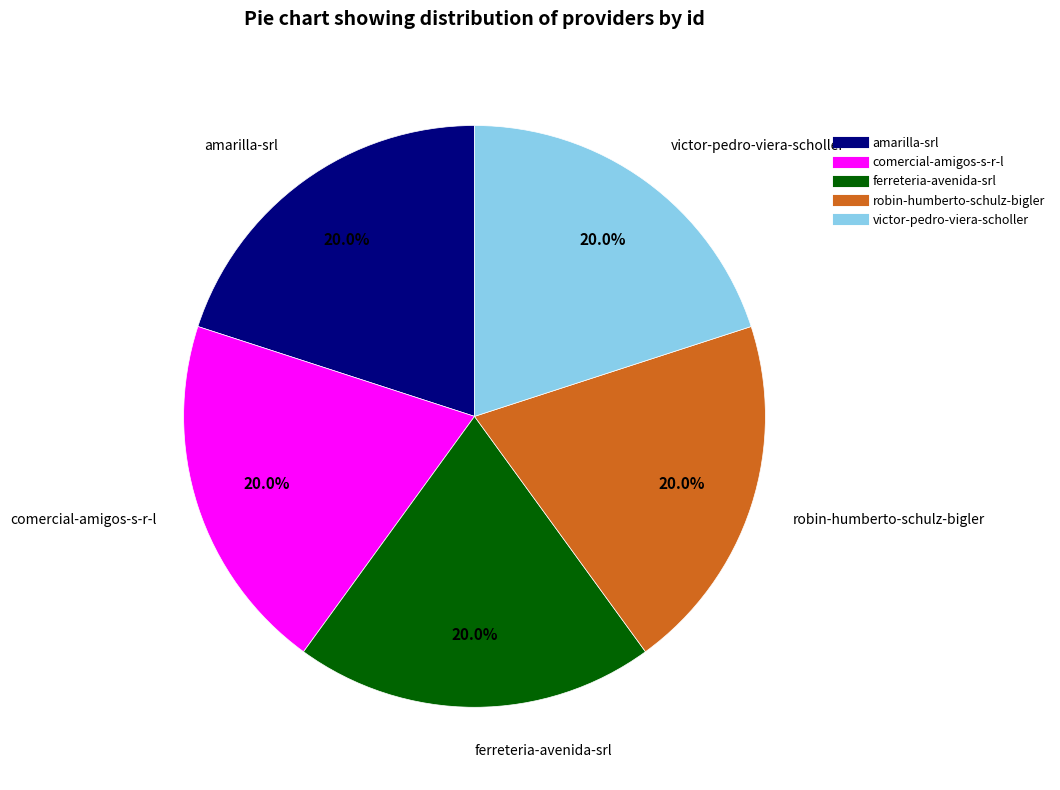

Approximately how many times larger is the value at ferreteria-avenida-srl compared to amarilla-srl?

1.0